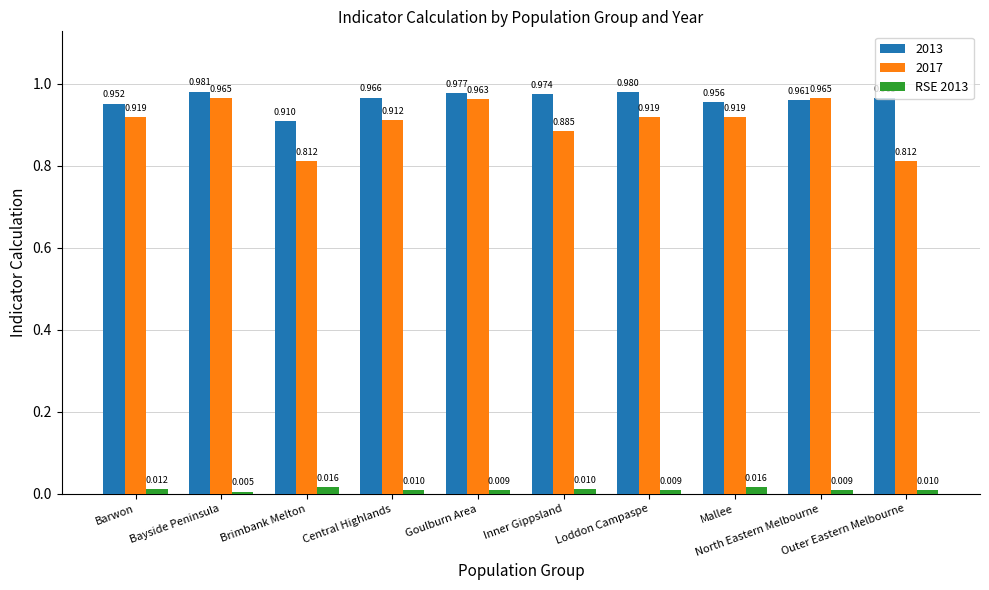

Count the number of categories in the chart.

10